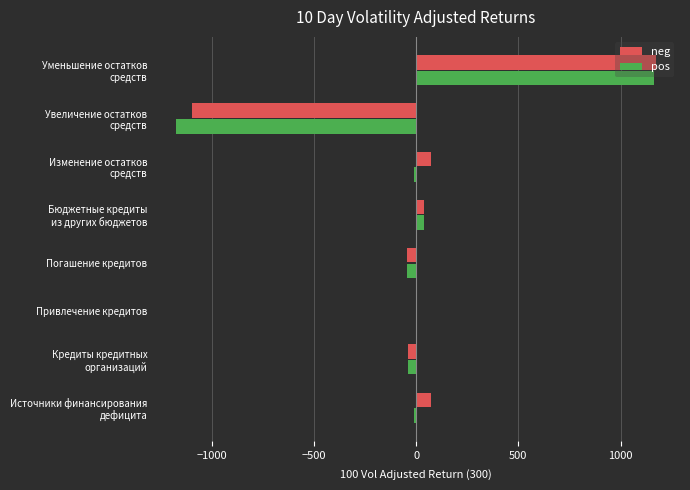

How many distinct data groups are displayed?

2